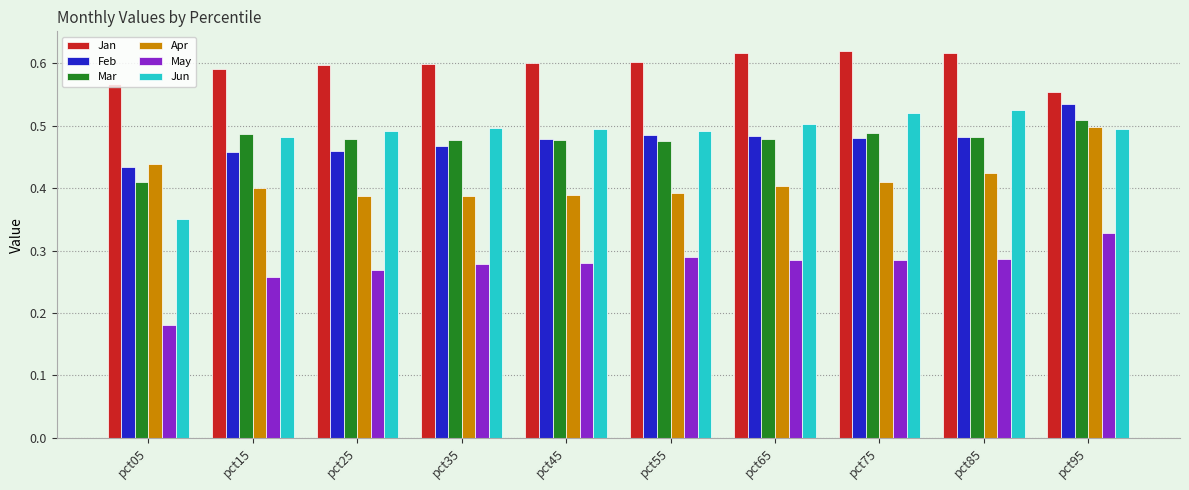

At which label is Jan closest to 0?

pct95